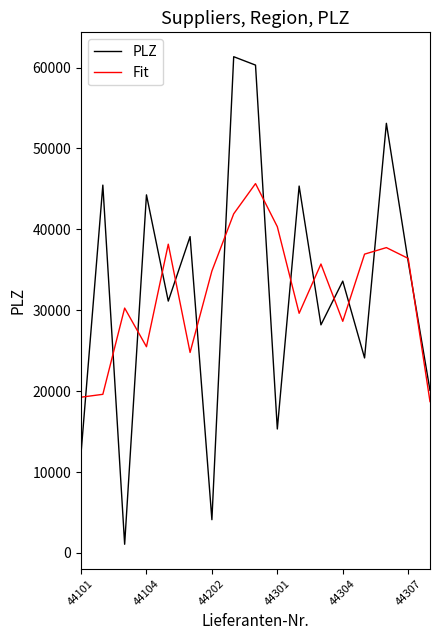

Rank the series by their maximum value, from lowest to highest.

Fit, PLZ